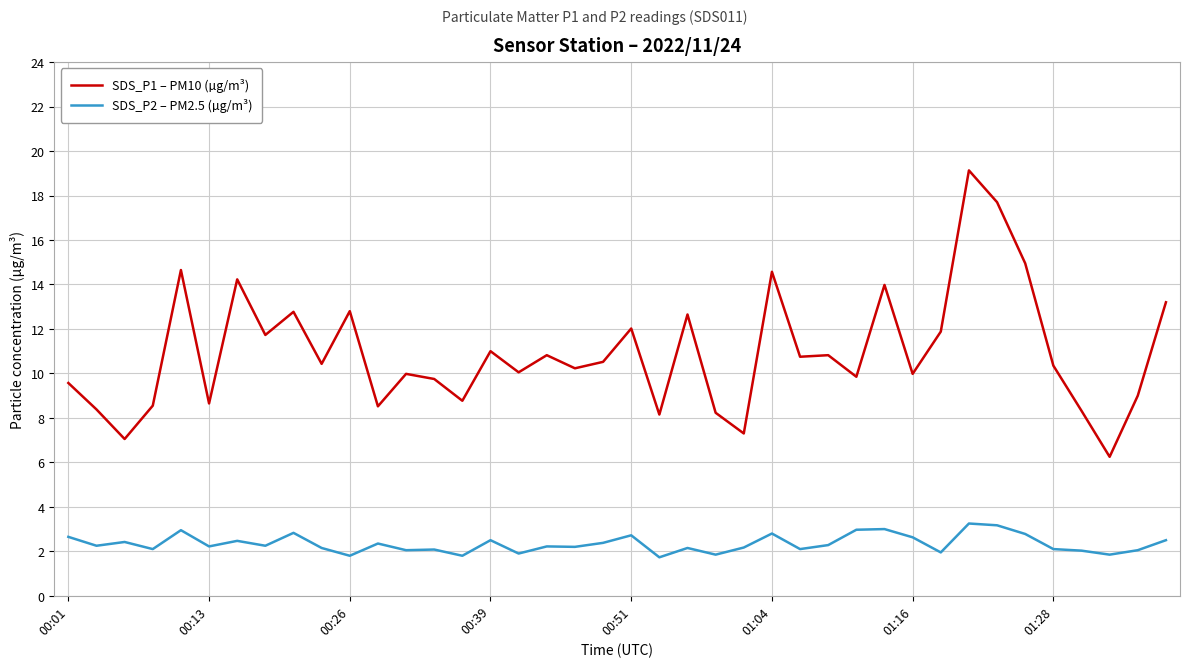

Which series has the largest total across all categories?

SDS_P1 – PM10 (µg/m³)